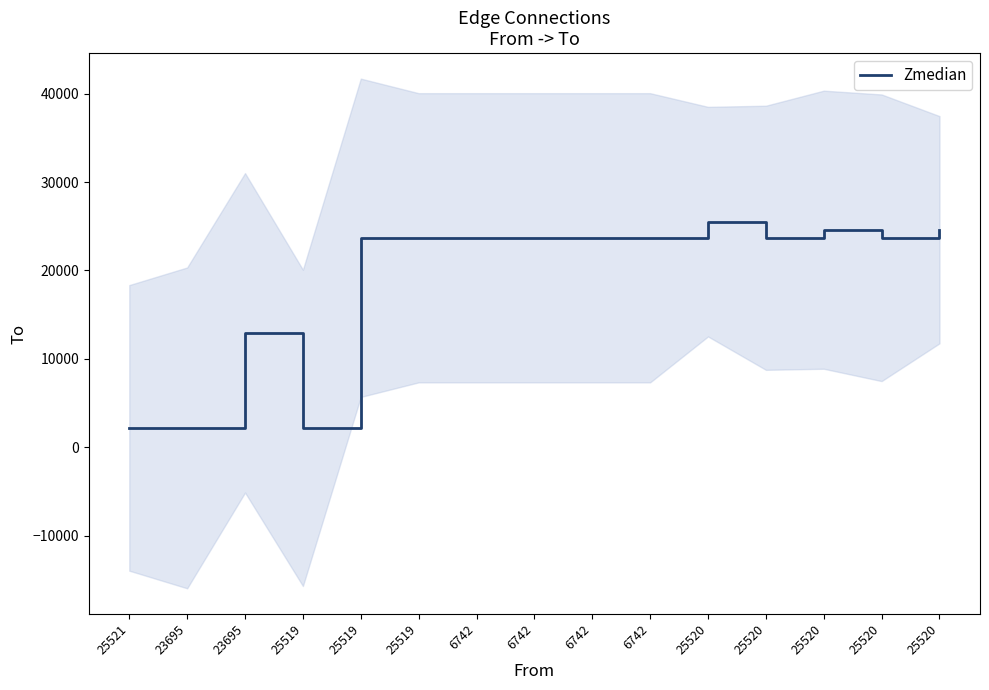

Rank the categories by value from lowest to highest.

25521, 23695, 25519, 23695, 25519, 25519, 6742, 6742, 6742, 6742, 25520, 25520, 25520, 25520, 25520